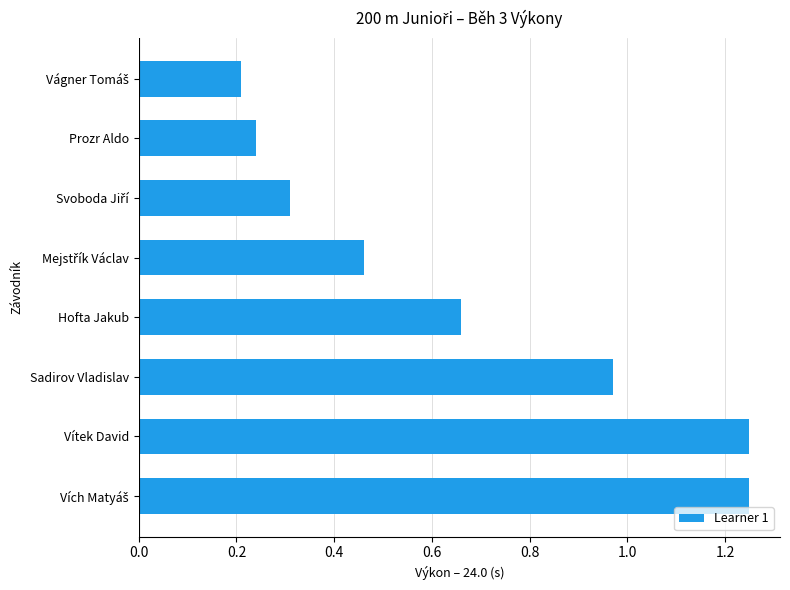

True or false: the data shows 1.8 at Vítek David.

False